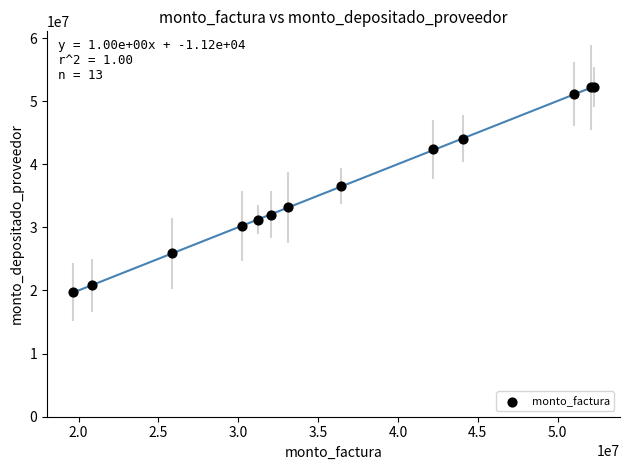

What Y value in the scatter plot is closest to 35965051?

36614253.0